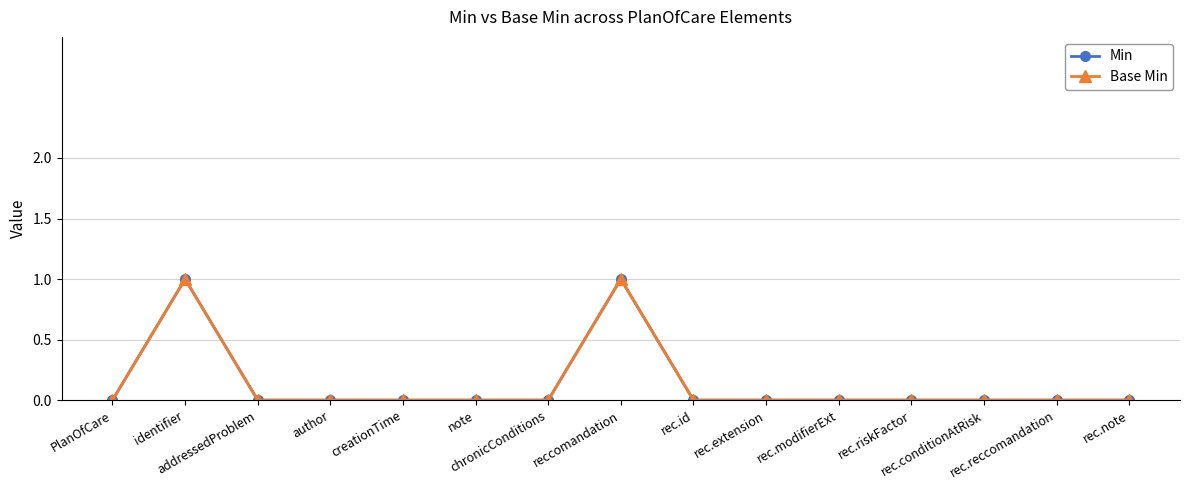

True or false: Base Min has more than 2 interior local peaks.

False